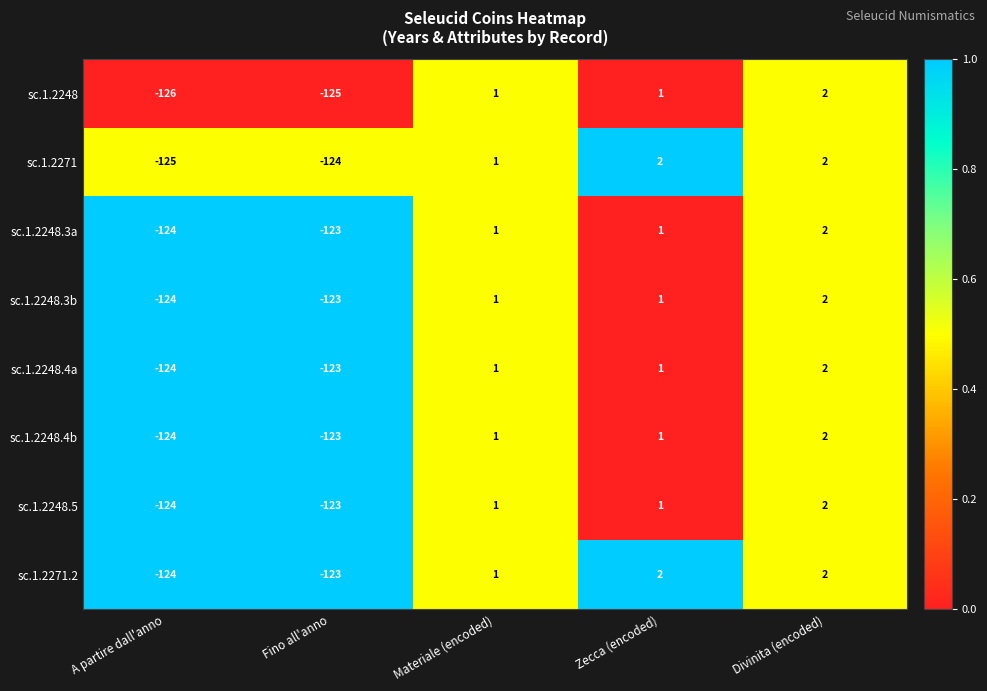

Where is sc.1.2248.3b nearest to the value -61?

Fino all'anno